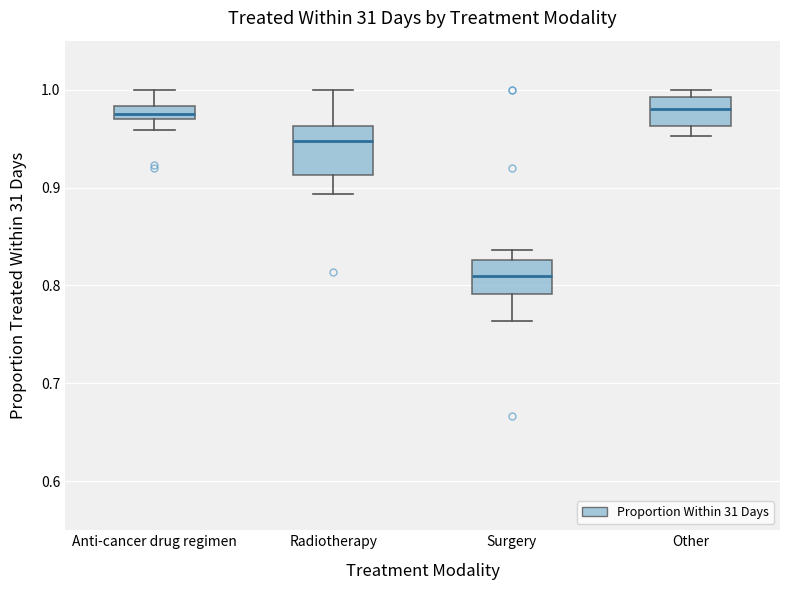

Which box has the lowest median line?

Surgery